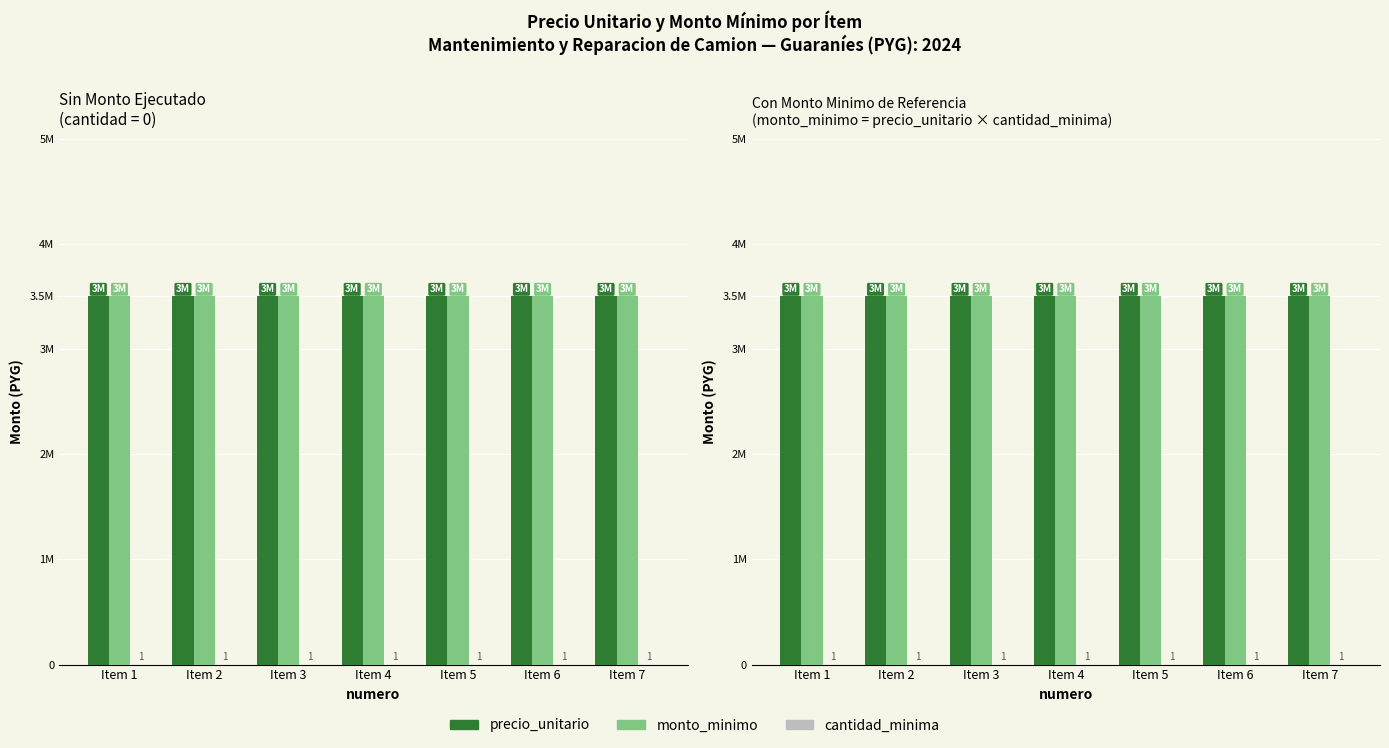

At which label is monto_minimo closest to 3500000?

Item 1